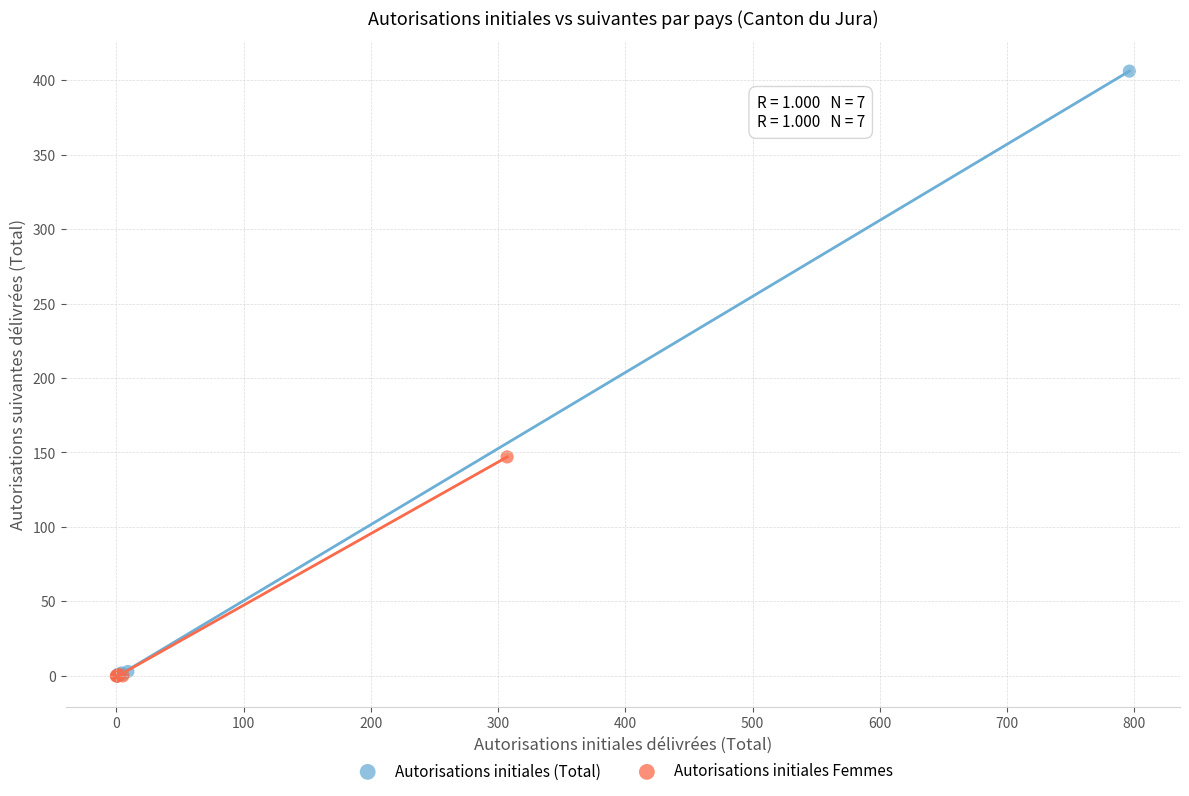

Which series reaches the maximum Y coordinate?

Autorisations initiales (Total)